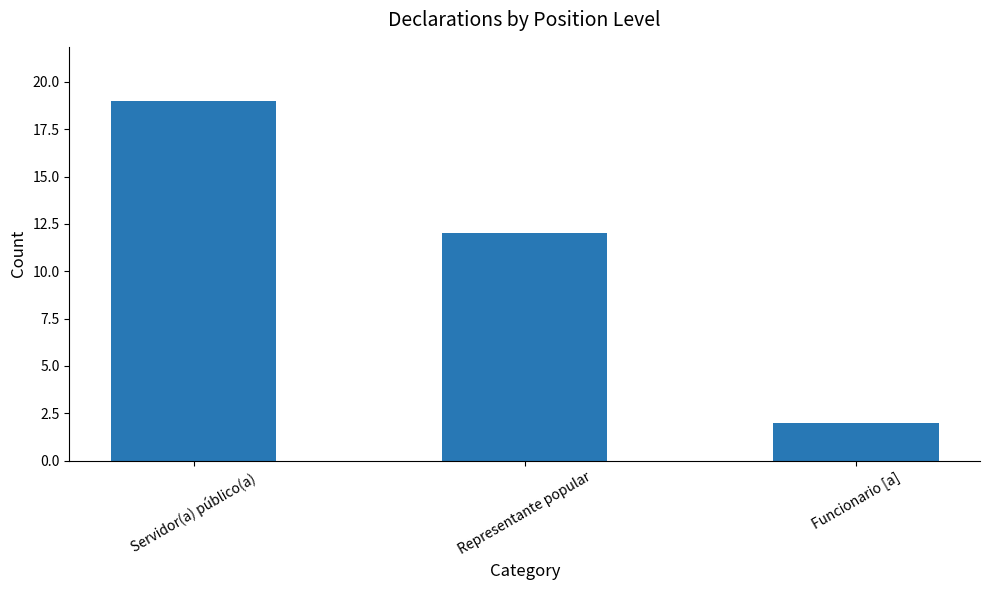

Which has a higher value, Funcionario [a] or Representante popular?

Representante popular